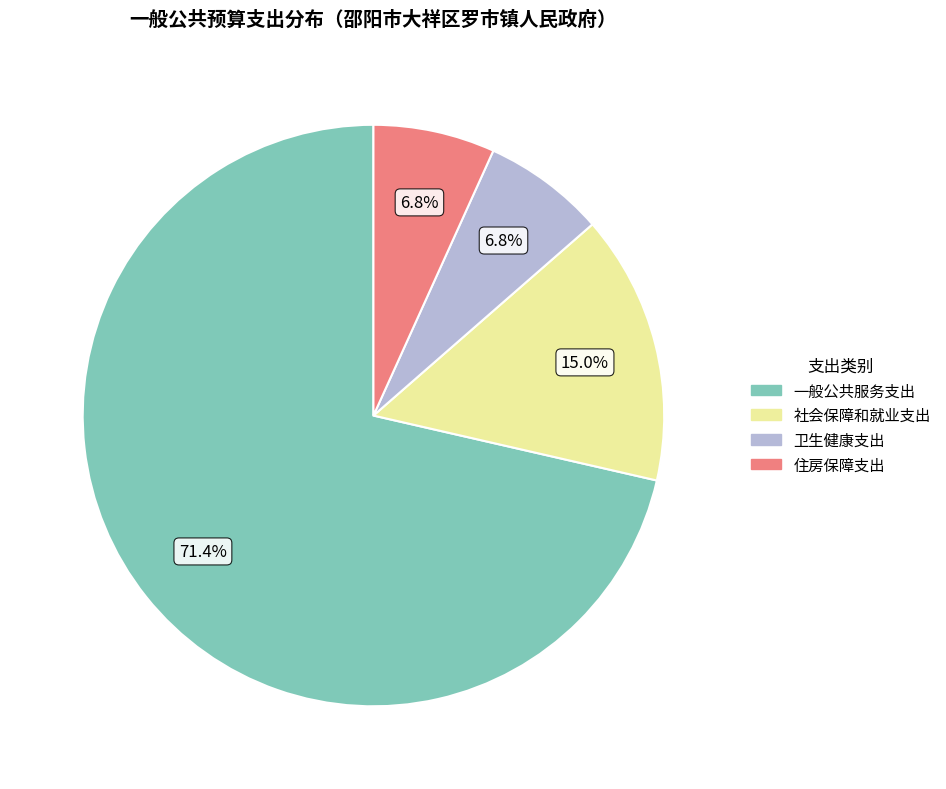

Is there a majority slice in this chart?

Yes